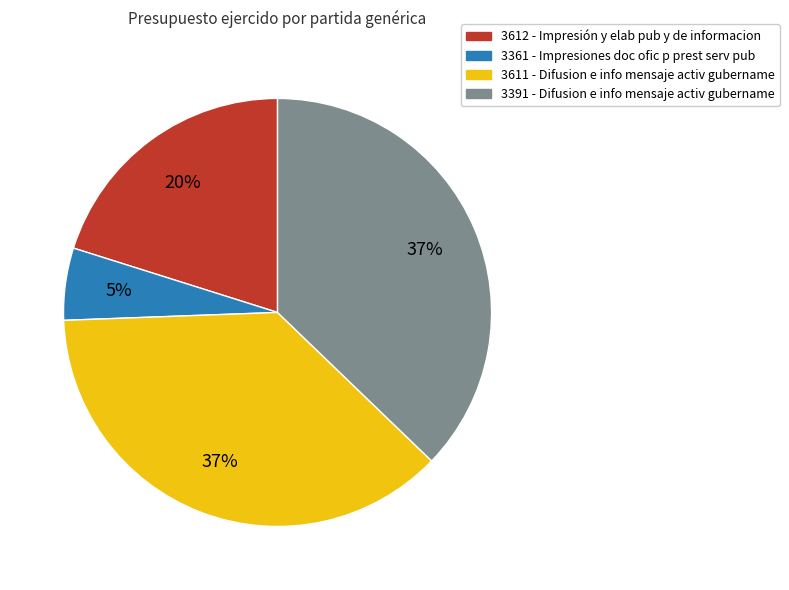

To the nearest percent, what is the difference between the 3611 and 3361 slice percentages?

32%